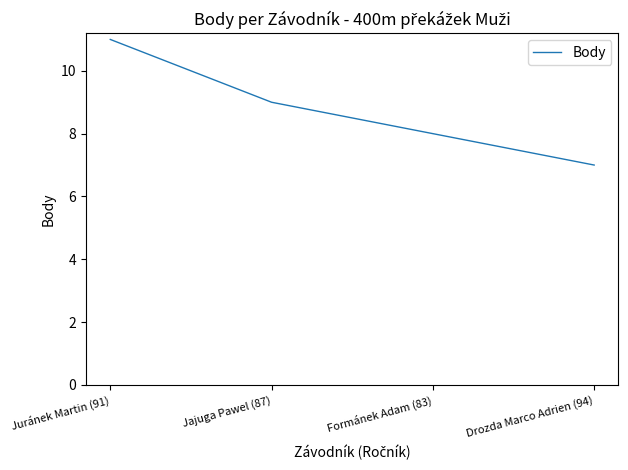

At which category does the chart reach its minimum across all series?

Drozda Marco Adrien (94)